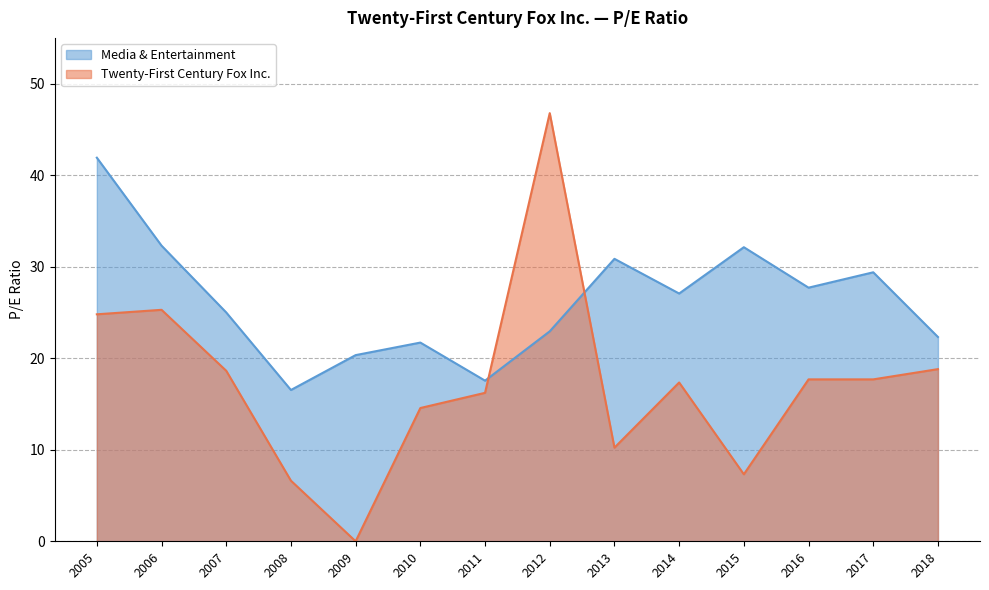

Where do Media & Entertainment and Twenty-First Century Fox Inc. first cross each other?

2011 and 2012